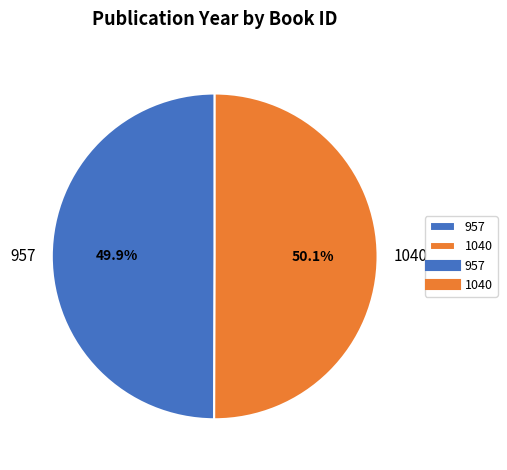

Is there any slice that represents more than half of the pie?

Yes